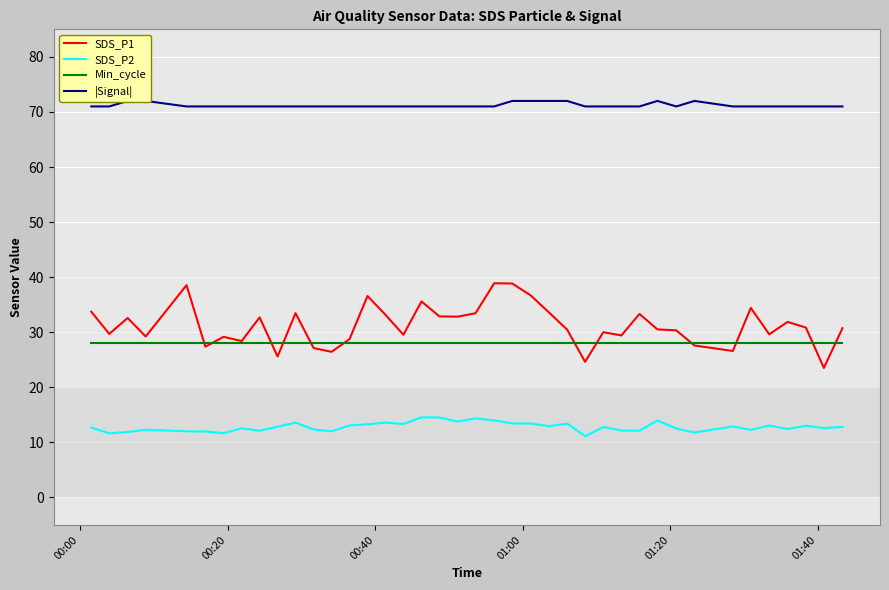

What is the lowest value of the SDS_P2 series?

11.1